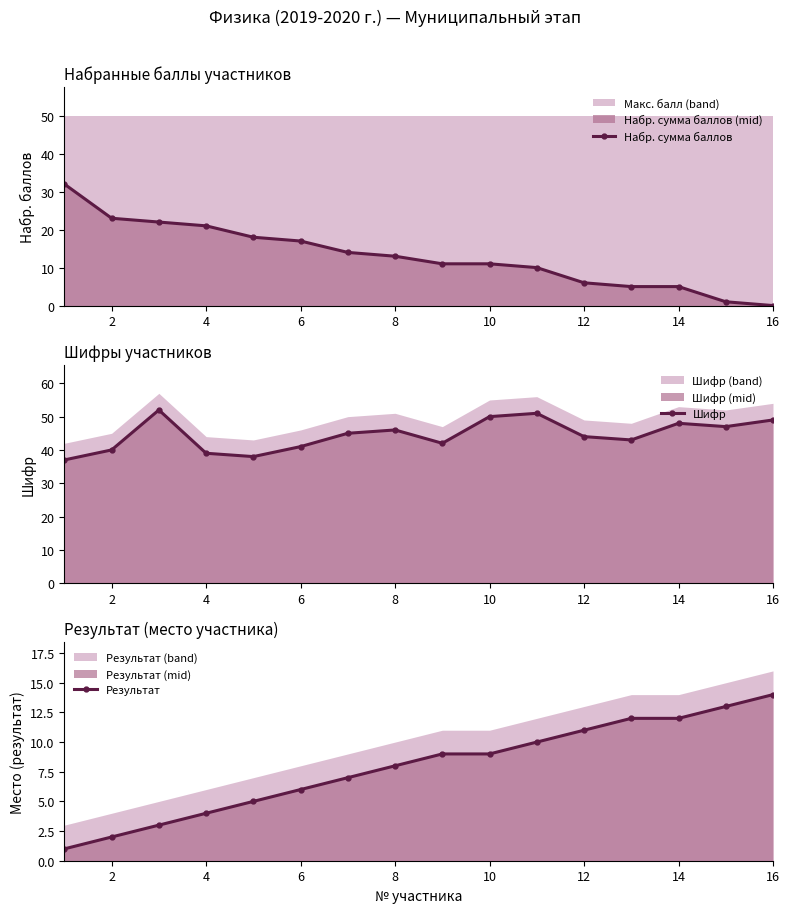

What is the highest value of the Набр. сумма баллов series?

32